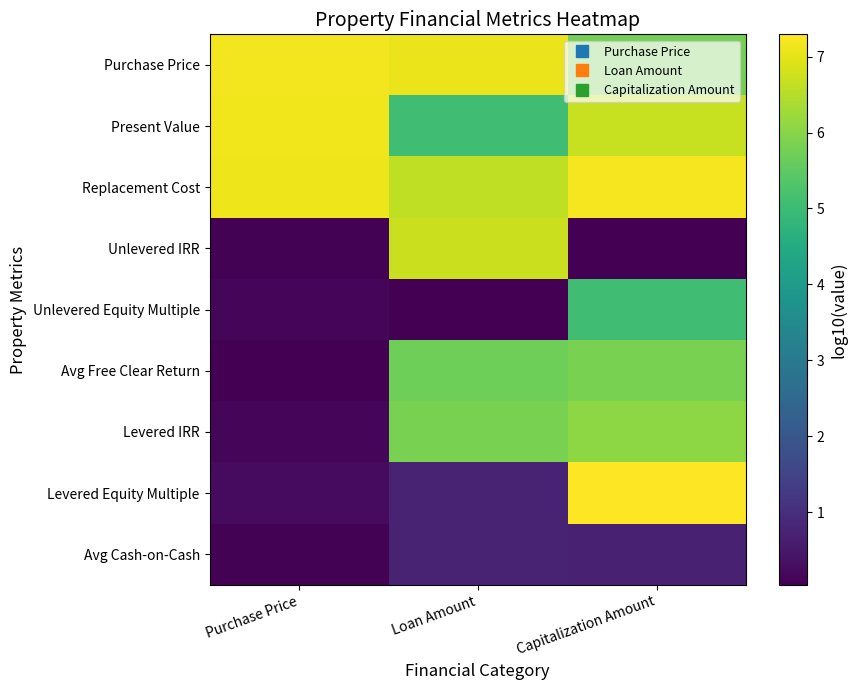

Reading left to right, what are all the values shown in this chart?

Purchase Price: Purchase Price=7.2	Loan Amount=7.1	Capitalization Amount=5.8
Present Value: Purchase Price=7.1	Loan Amount=5.1	Capitalization Amount=6.7
Replacement Cost: Purchase Price=7.1	Loan Amount=6.6	Capitalization Amount=7.2
Unlevered IRR: Purchase Price=0.1	Loan Amount=6.7	Capitalization Amount=0.0
Unlevered Equity Multiple: Purchase Price=0.2	Loan Amount=0.0	Capitalization Amount=5.1
Avg Free Clear Return: Purchase Price=0.1	Loan Amount=5.7	Capitalization Amount=5.8
Levered IRR: Purchase Price=0.1	Loan Amount=5.8	Capitalization Amount=6.1
Levered Equity Multiple: Purchase Price=0.3	Loan Amount=0.8	Capitalization Amount=7.3
Avg Cash-on-Cash: Purchase Price=0.1	Loan Amount=0.7	Capitalization Amount=0.7